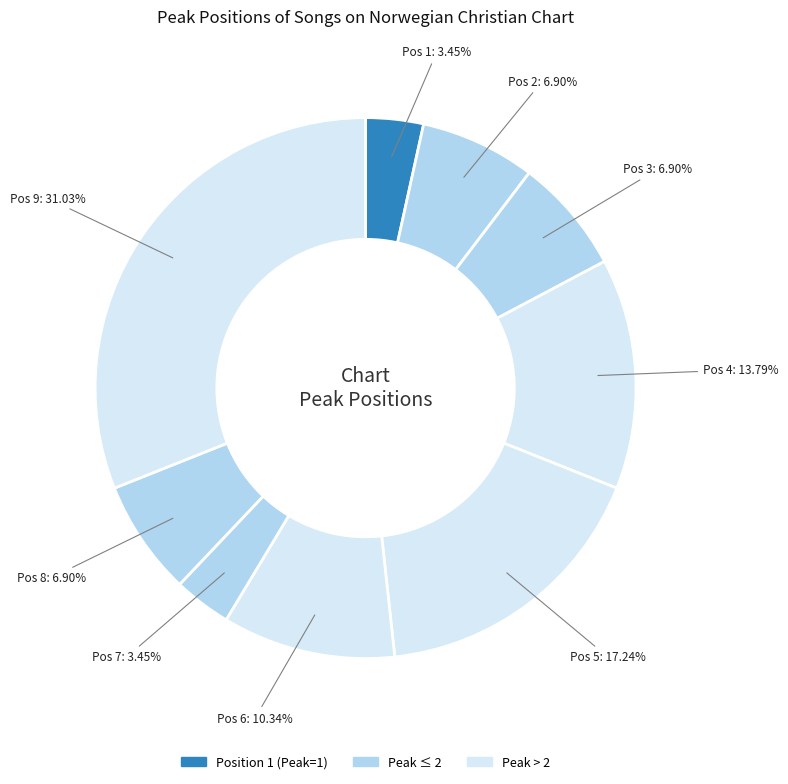

How many segments does this pie chart have?

9